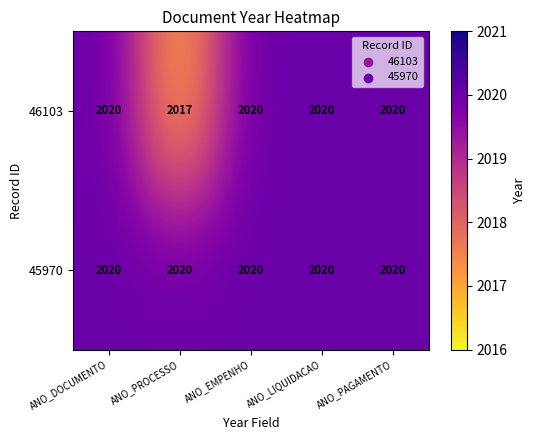

What is the smallest value displayed?

2017